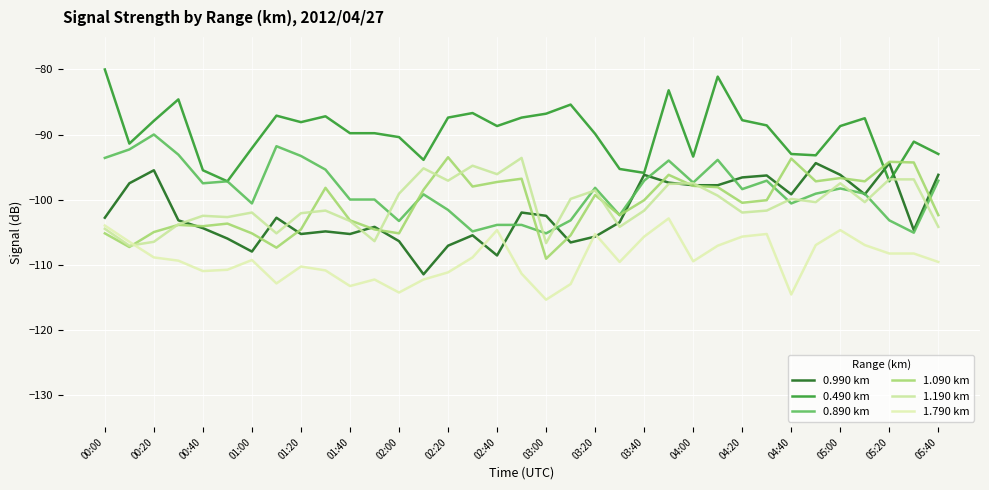

Reading left to right, what are all the values shown in this chart?

0.990 km: -102.8	-97.5	-95.5	-103.2	-104.4	-106.0	-108.0	-102.8	-105.3	-104.9	-105.3	-104.2	-106.4	-111.5	-107.1	-105.5	-108.6	-102.0	-102.5	-106.6	-105.7	-103.5	-96.2	-97.4	-97.8	-97.8	-96.6	-96.3	-99.2	-94.4	-96.2	-99.2	-94.4	-104.7	-96.2
0.490 km: -80.0	-91.4	-87.9	-84.6	-95.5	-97.2	-92.1	-87.1	-88.1	-87.2	-89.8	-89.8	-90.4	-93.9	-87.4	-86.7	-88.7	-87.4	-86.8	-85.4	-89.9	-95.3	-95.9	-83.2	-93.4	-81.1	-87.8	-88.6	-93.0	-93.2	-88.7	-87.5	-97.2	-91.1	-93.0
0.890 km: -93.6	-92.3	-90.0	-93.1	-97.5	-97.2	-100.6	-91.8	-93.3	-95.4	-100.0	-100.0	-103.3	-99.2	-101.6	-104.9	-103.9	-103.9	-105.2	-103.2	-98.2	-102.4	-97.1	-94.0	-97.4	-93.9	-98.4	-97.1	-100.6	-99.1	-98.3	-99.1	-103.2	-105.1	-97.1
1.090 km: -105.2	-107.3	-105.0	-103.9	-104.1	-103.7	-105.2	-107.4	-104.6	-98.2	-103.2	-104.6	-105.2	-98.5	-93.5	-98.0	-97.3	-96.8	-109.1	-105.5	-99.3	-102.4	-100.1	-96.2	-97.9	-98.1	-100.5	-100.1	-93.7	-97.2	-96.7	-97.2	-94.2	-94.3	-102.4
1.190 km: -104.5	-107.1	-106.5	-103.8	-102.5	-102.7	-102.0	-105.2	-102.1	-101.7	-103.3	-106.4	-99.1	-95.2	-97.1	-94.8	-96.1	-93.6	-106.7	-99.9	-98.6	-104.2	-101.7	-97.6	-97.5	-99.4	-102.0	-101.7	-99.9	-100.4	-97.5	-100.4	-96.9	-96.9	-104.2
1.790 km: -104.0	-106.5	-108.9	-109.4	-111.0	-110.8	-109.3	-112.9	-110.3	-110.9	-113.3	-112.3	-114.3	-112.3	-111.2	-108.9	-104.7	-111.4	-115.4	-113.0	-105.3	-109.6	-105.7	-102.9	-109.5	-107.1	-105.7	-105.3	-114.6	-107.0	-104.7	-107.0	-108.3	-108.3	-109.6